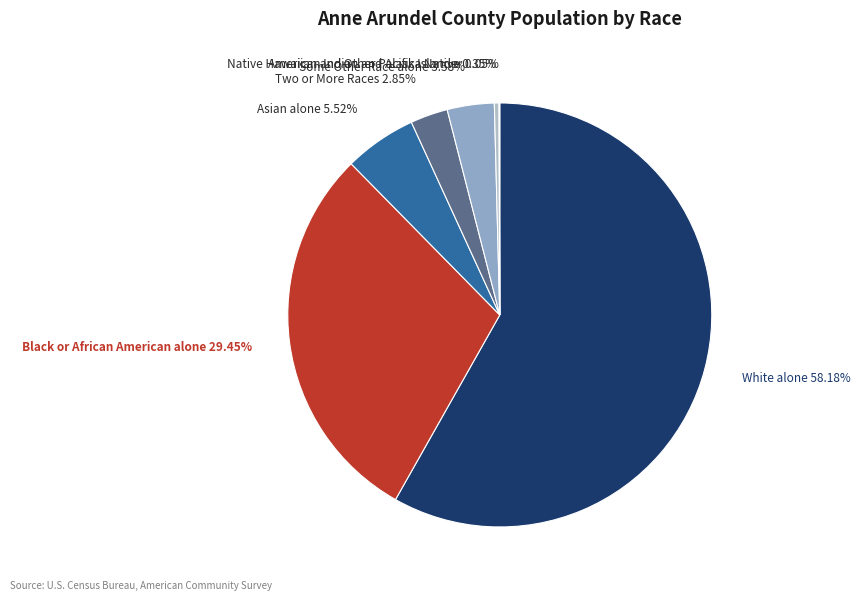

Do Asian alone 5.52% and Some Other Race alone 3.58% together represent more than half of the pie?

No